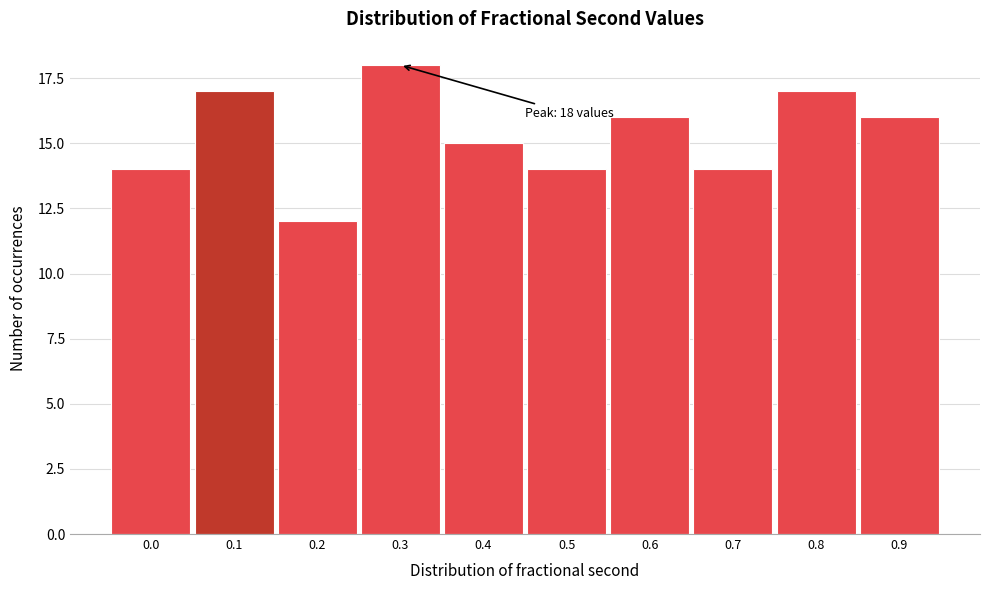

Reading left to right, what are all the values shown in this chart?

14	17	12	18	15	14	16	14	17	16